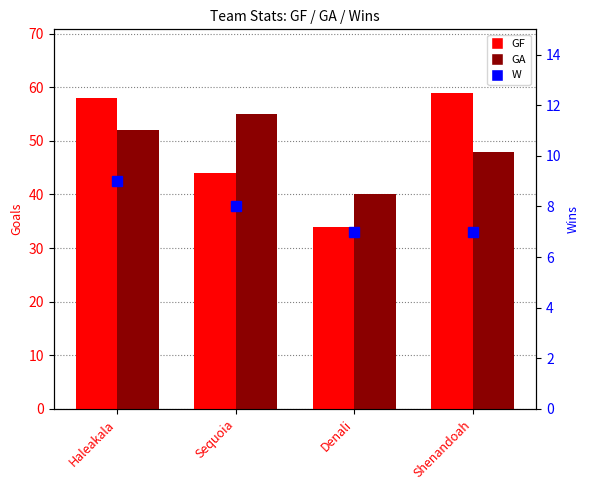

What is the difference between the maximum and minimum values in the GA series?

15